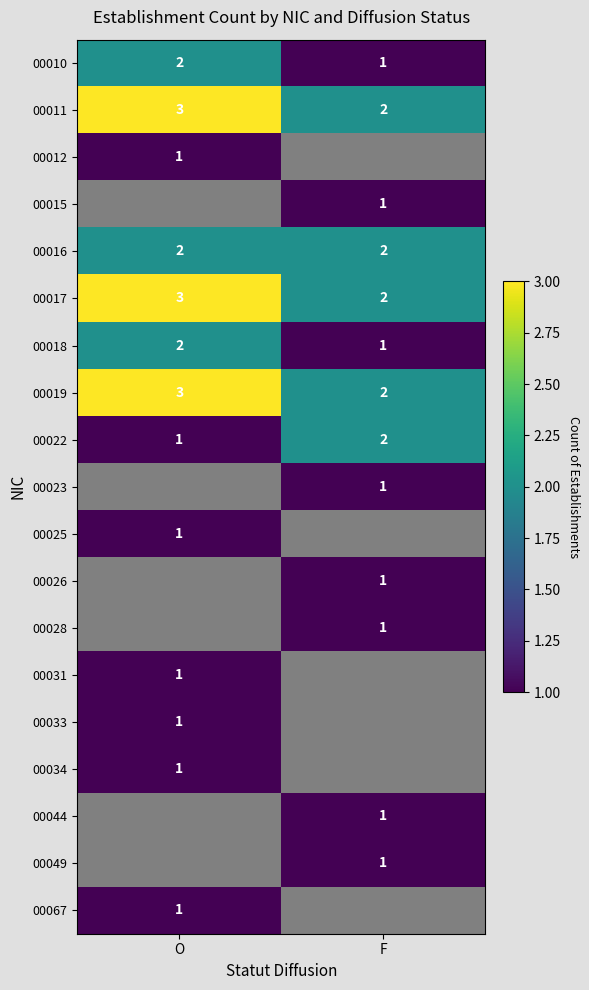

How many data points in 00011 are less than 3?

1